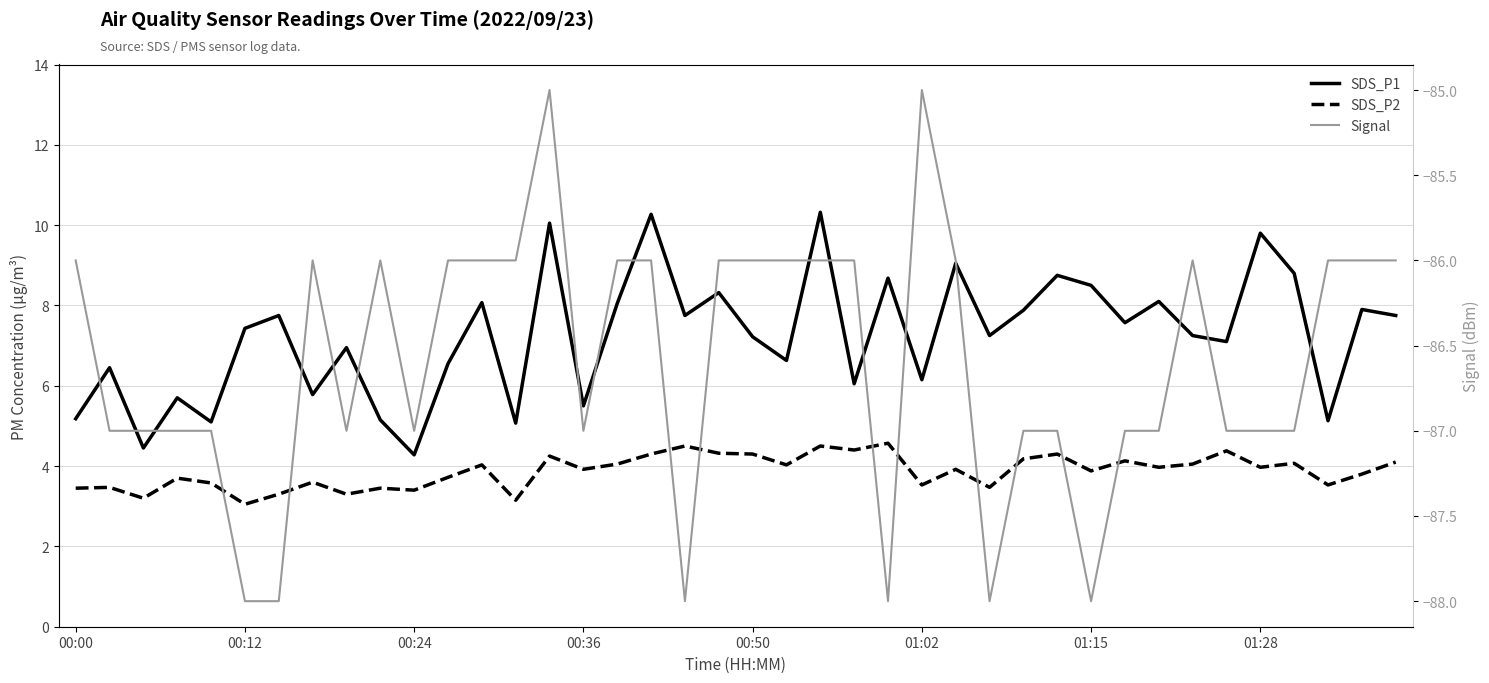

True or false: SDS_P2 has a value of 4.7 at 9.

False